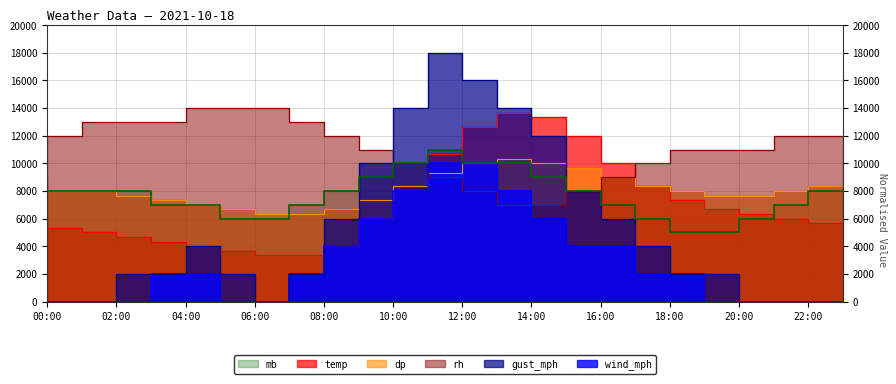

What is the minimum value for temp?

3333.3